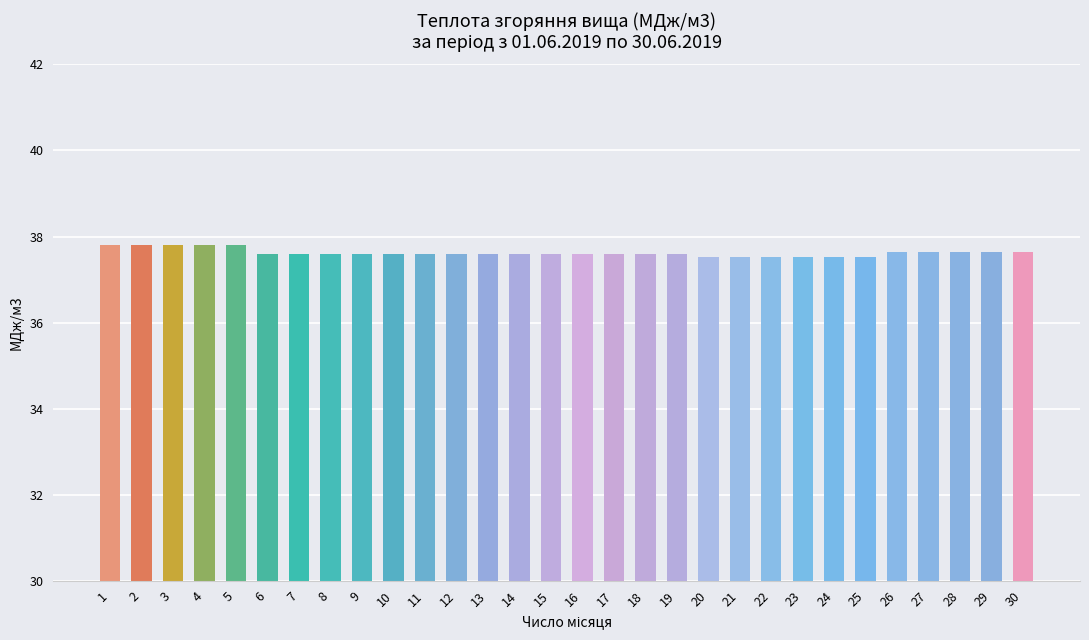

What is the difference between the values at 20 and 3?

0.3